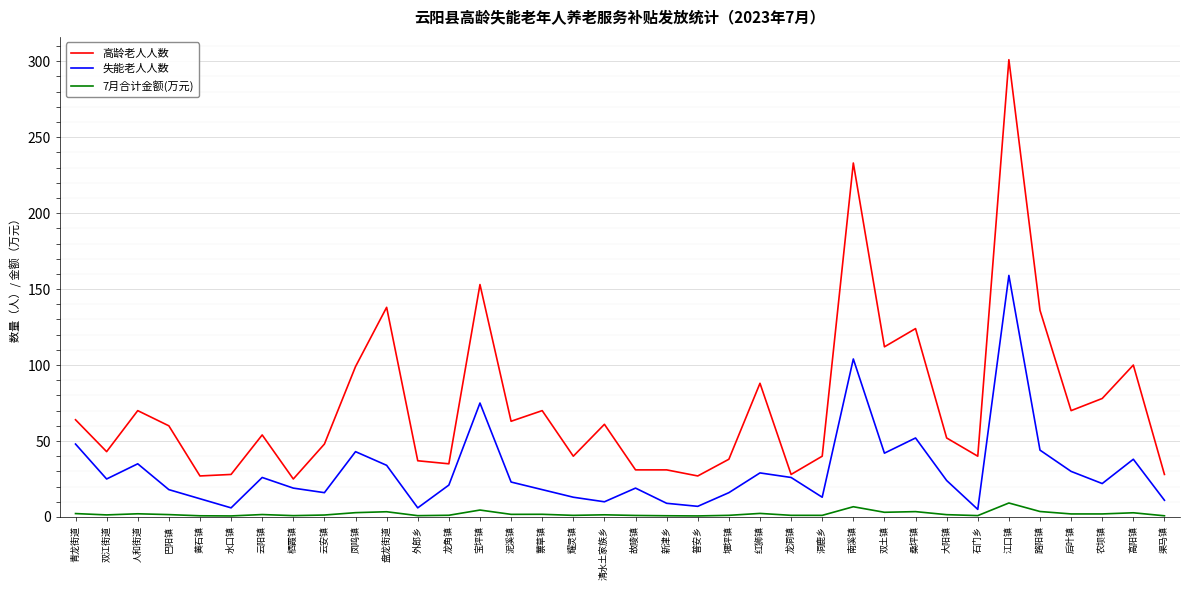

The 高龄老人人数 series shows 100.0 at 高阳镇. True or false?

True